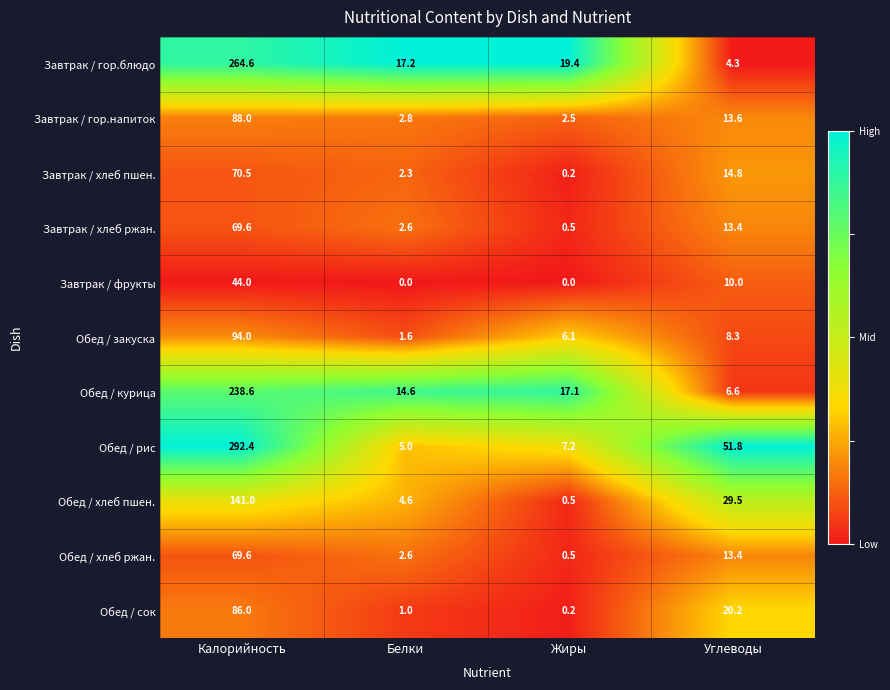

True or false: Завтрак / хлеб пшен. has a value of 70.5 at Калорийность.

True